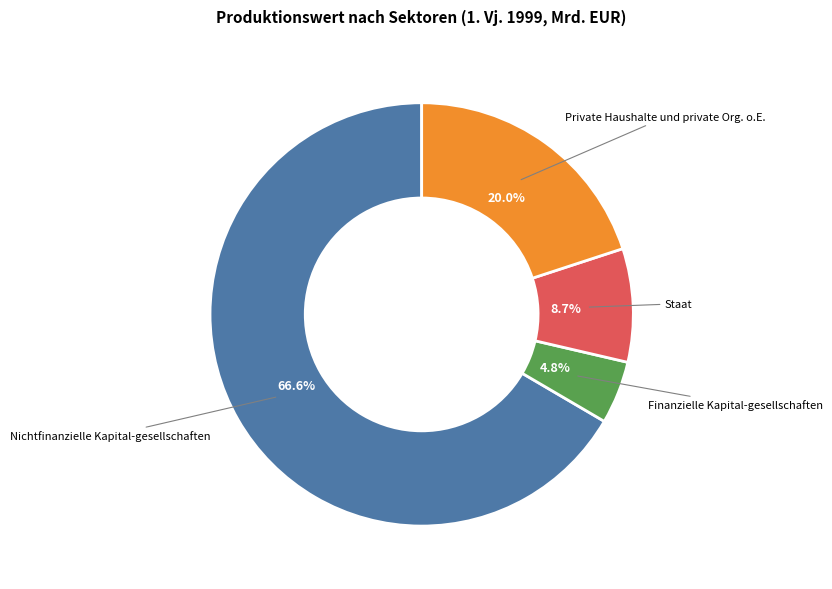

Rank the categories by value from highest to lowest.

Nichtfinanzielle Kapital-gesellschaften, Private Haushalte und private Org. o.E., Staat, Finanzielle Kapital-gesellschaften